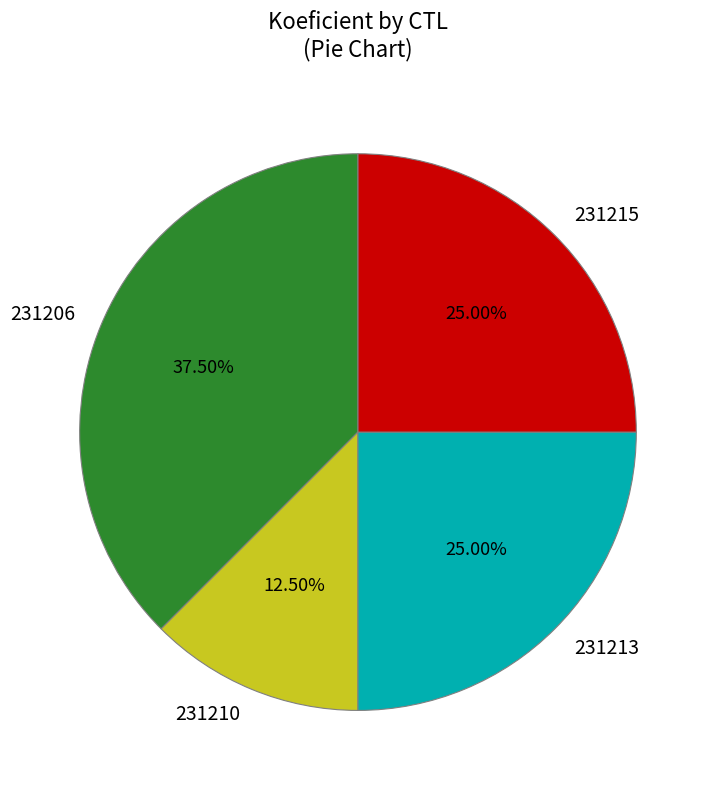

How much of the chart is everything except 231210?

87.5%